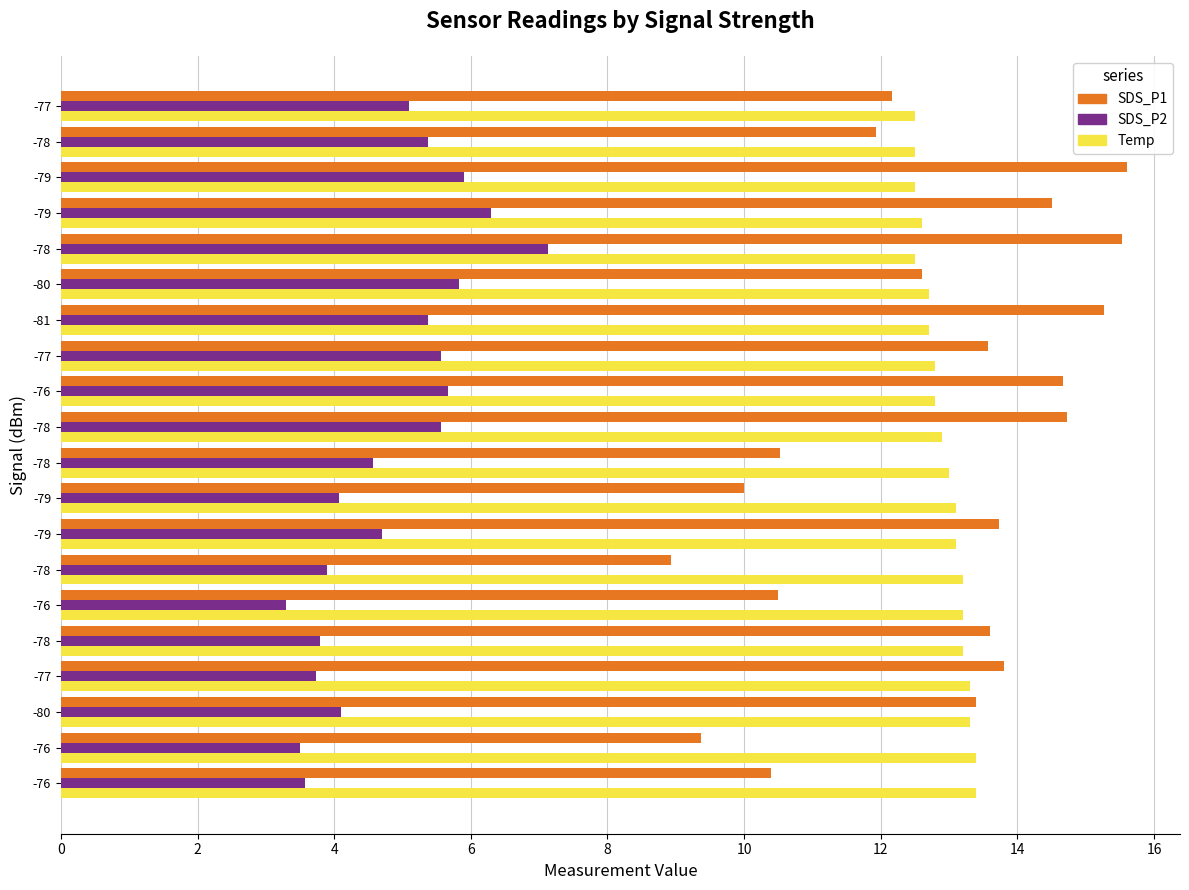

What are all the series names shown in the legend?

SDS_P1, SDS_P2, Temp